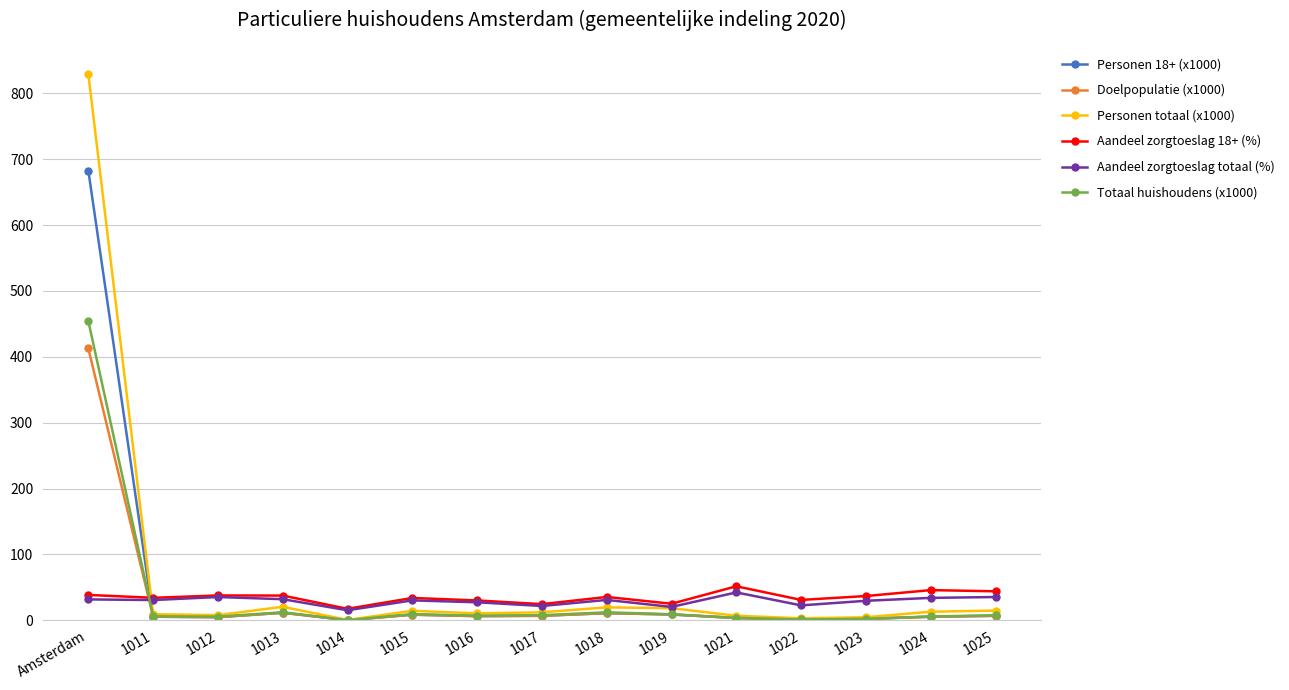

What is the value of the Aandeel zorgtoeslag 18+ (%) point at the 1st from the left?

38.6